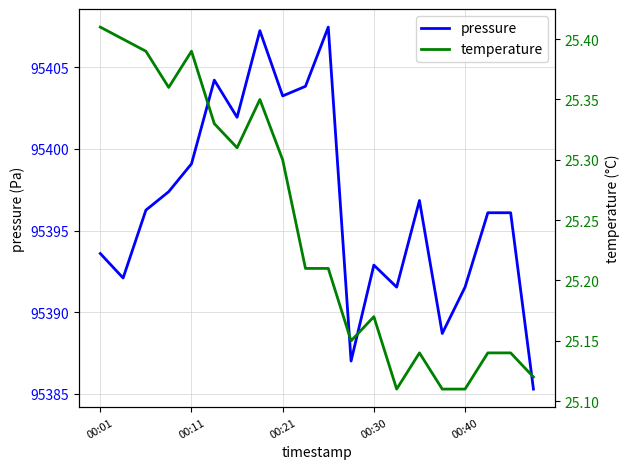

True or false: pressure has a value of 95399.1 at 00:11.

True